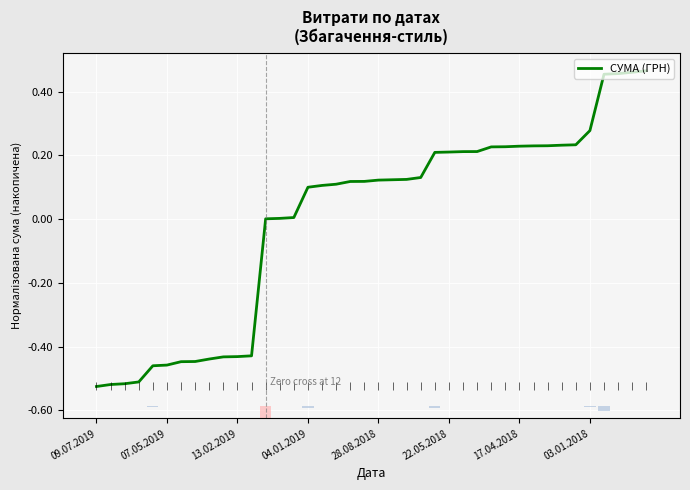

How many positive values are there?

28